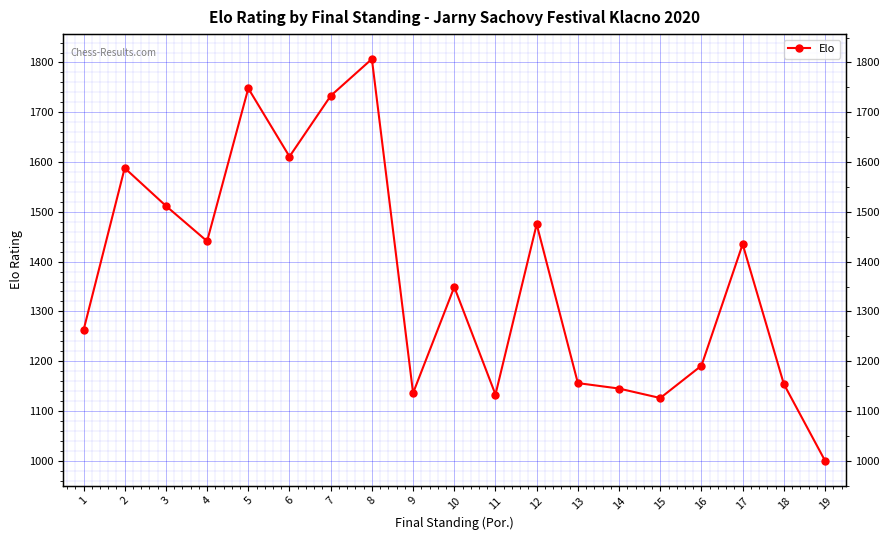

What value does the data have at 13, to the nearest 10?

1160